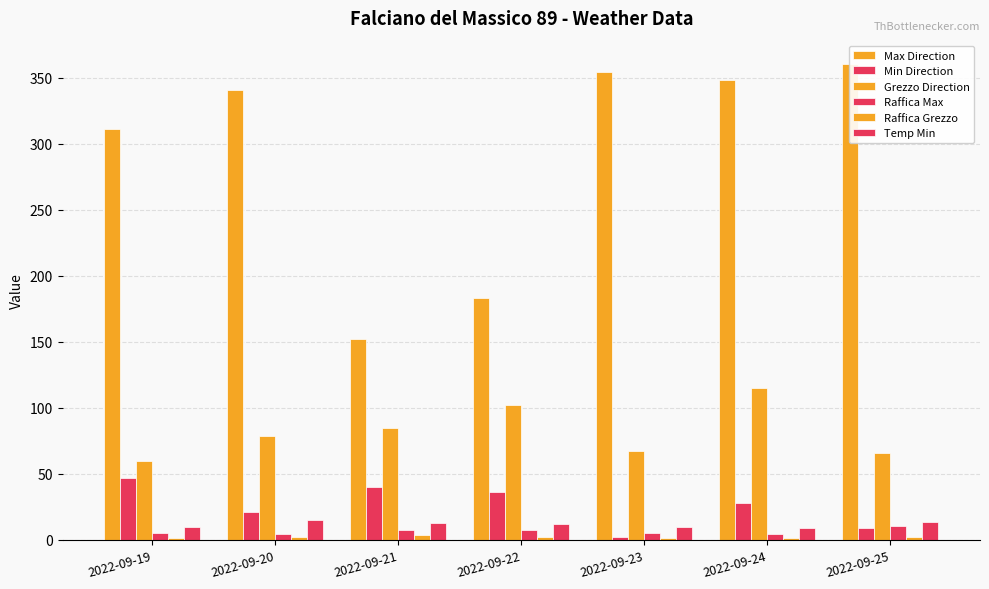

At which category is the sum across all series the highest?

2022-09-24